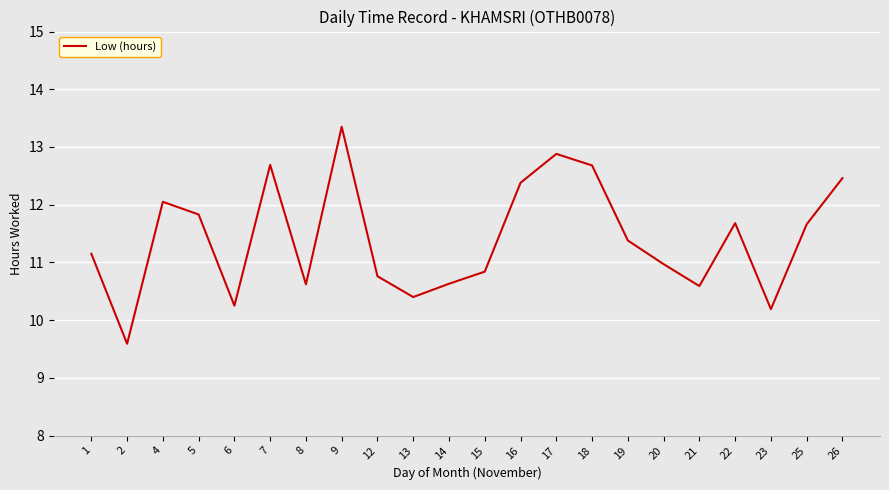

Where is the first local minimum?

2